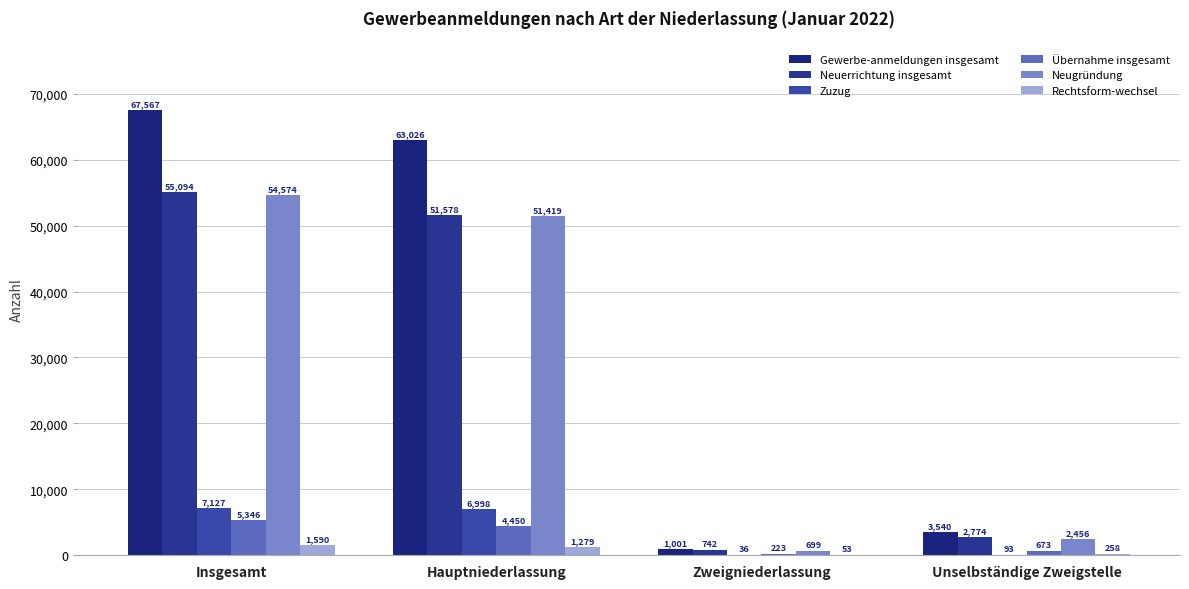

Which category has the lowest value across all series?

Zweigniederlassung